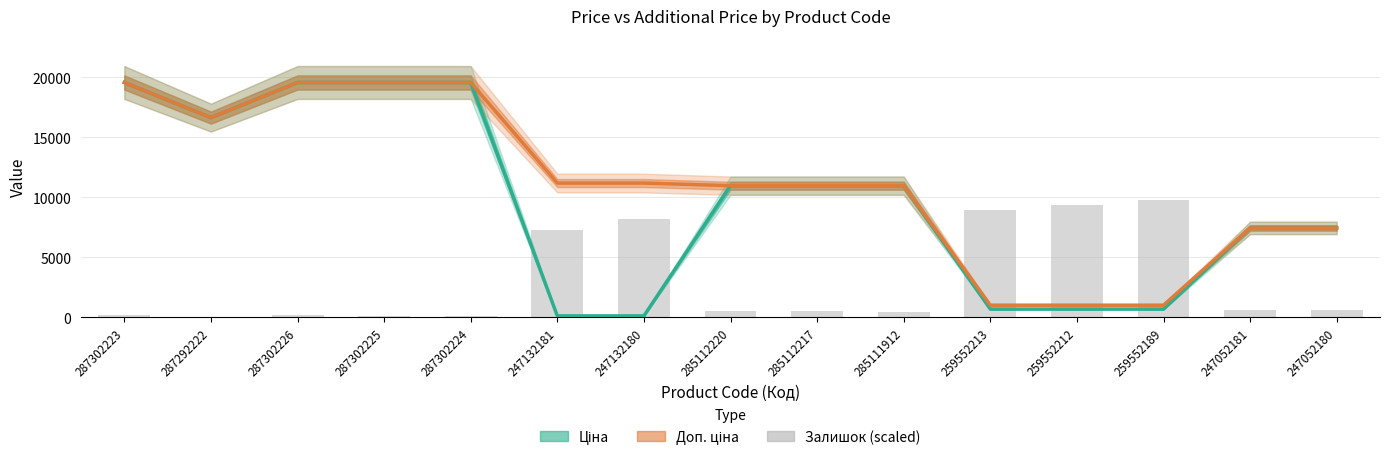

What are all the series names shown in the legend?

Ціна, Доп. ціна, Залишок (scaled)